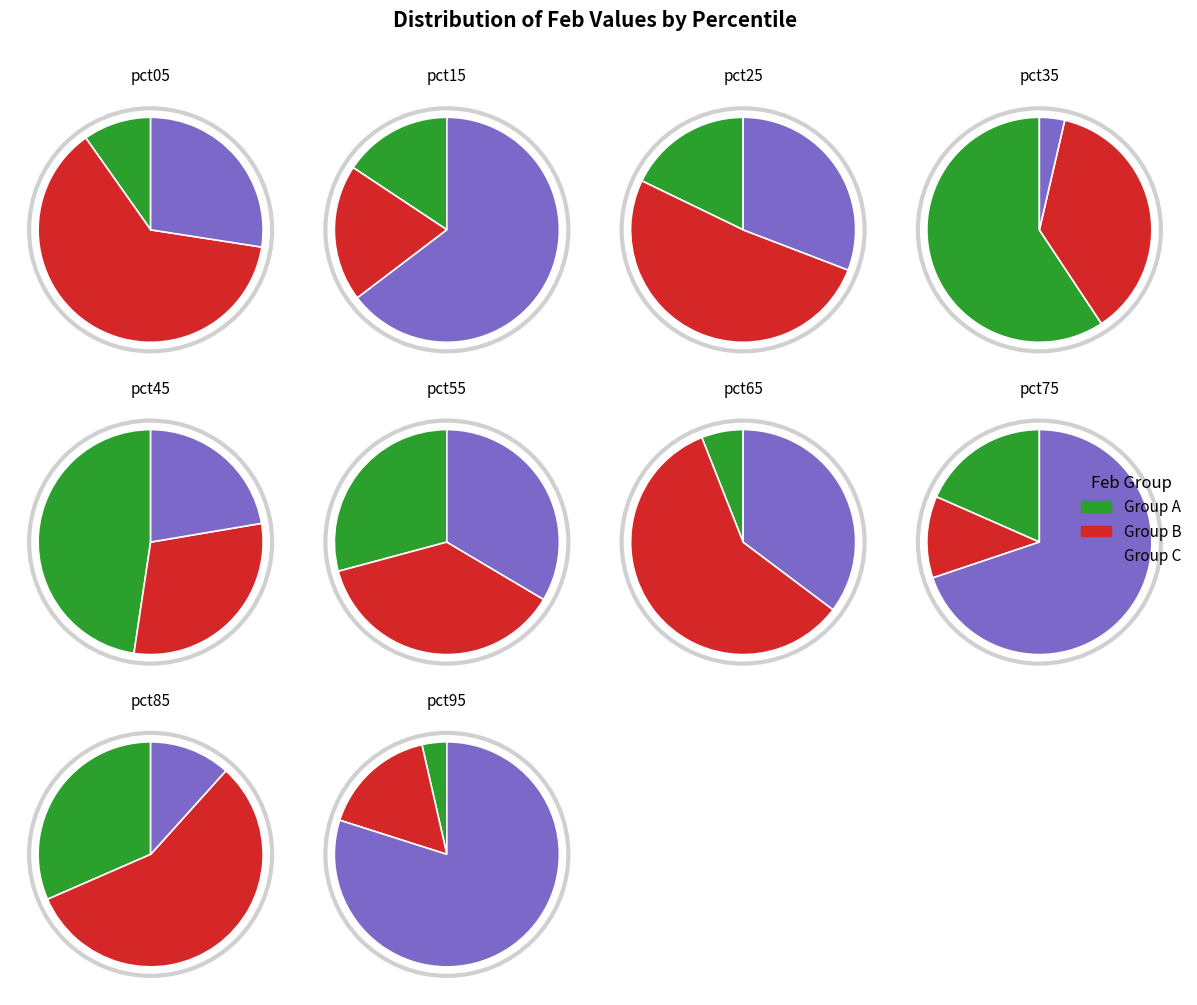

To the nearest percent, what portion does pct75 represent?

9%